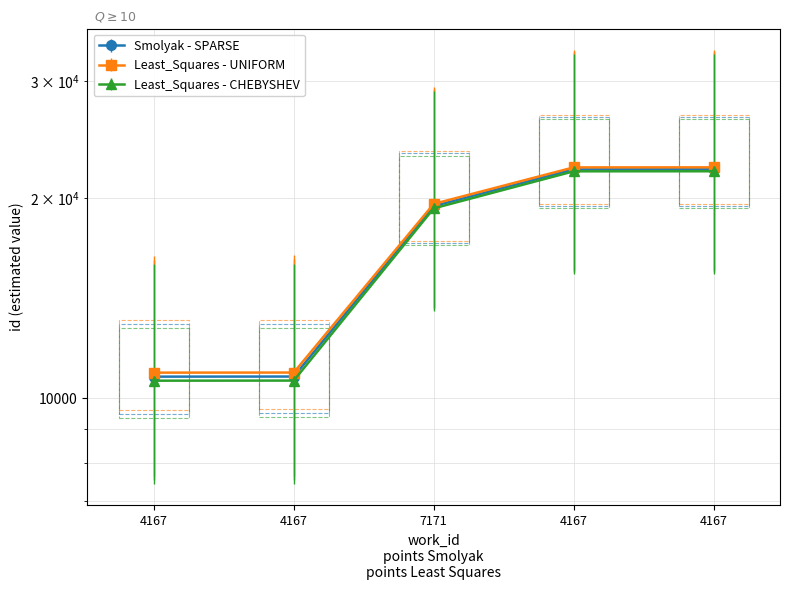

What is the difference between the Least_Squares - UNIFORM values at 4167 and 4167?

11325